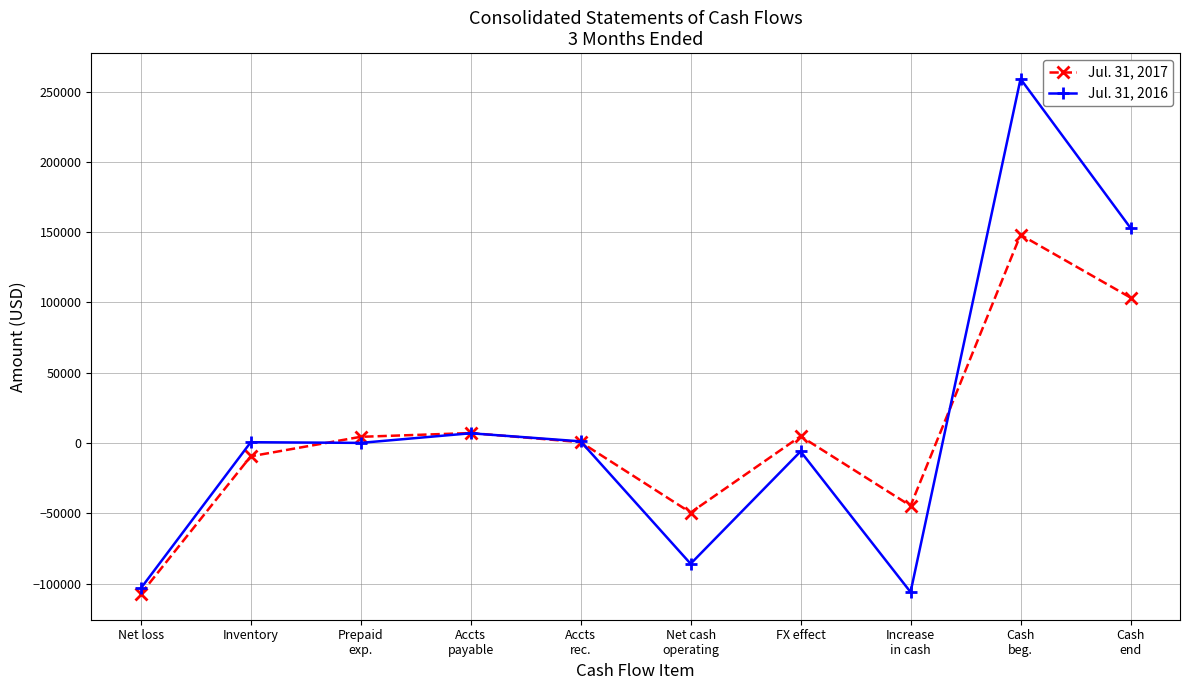

At which category is the sum across all series the highest?

Cash
beg.